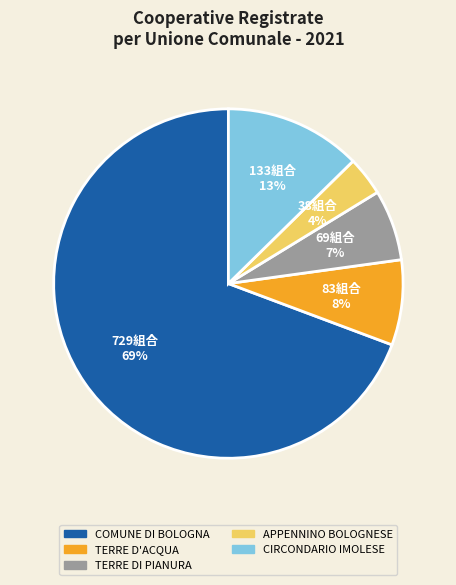

Which slice is the largest?

COMUNE DI BOLOGNA